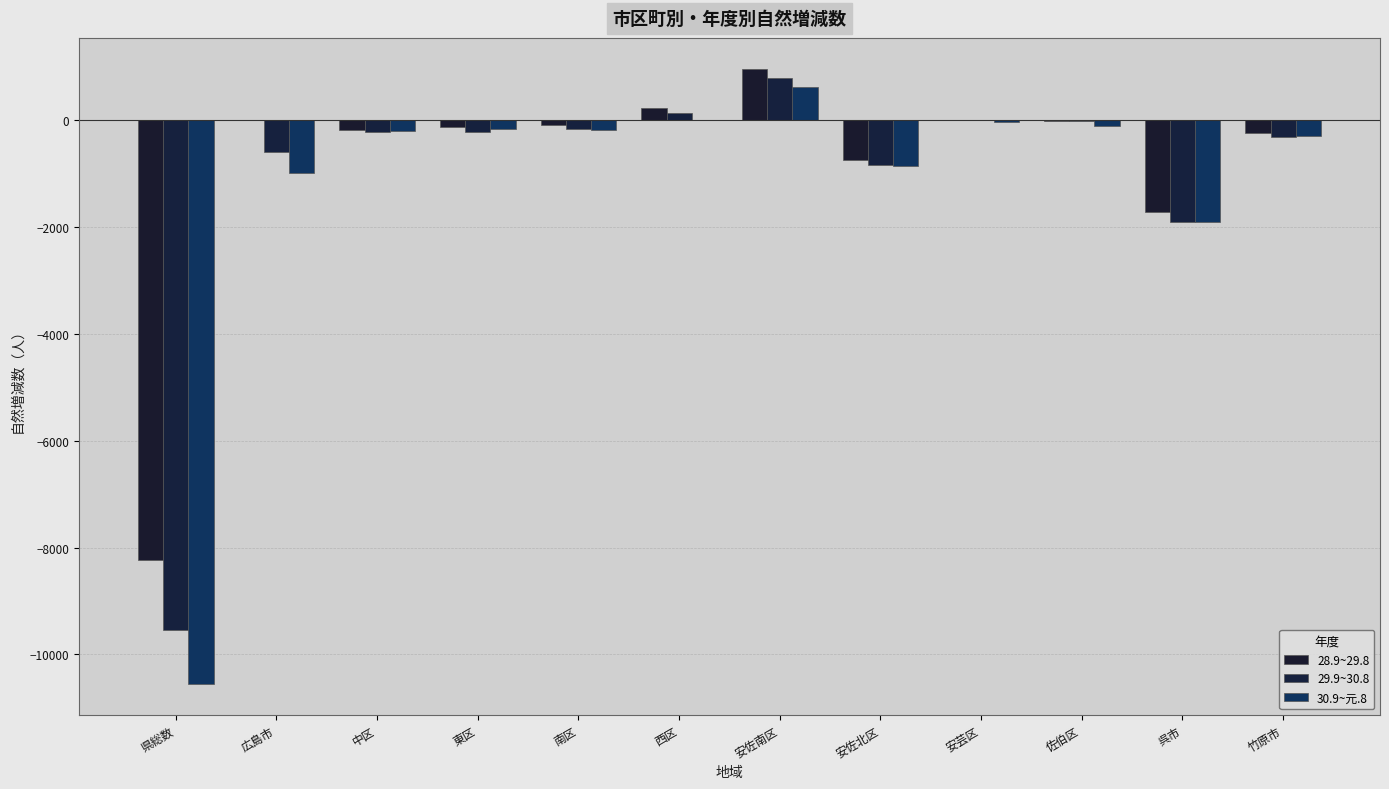

What position from the right is 竹原市?

1